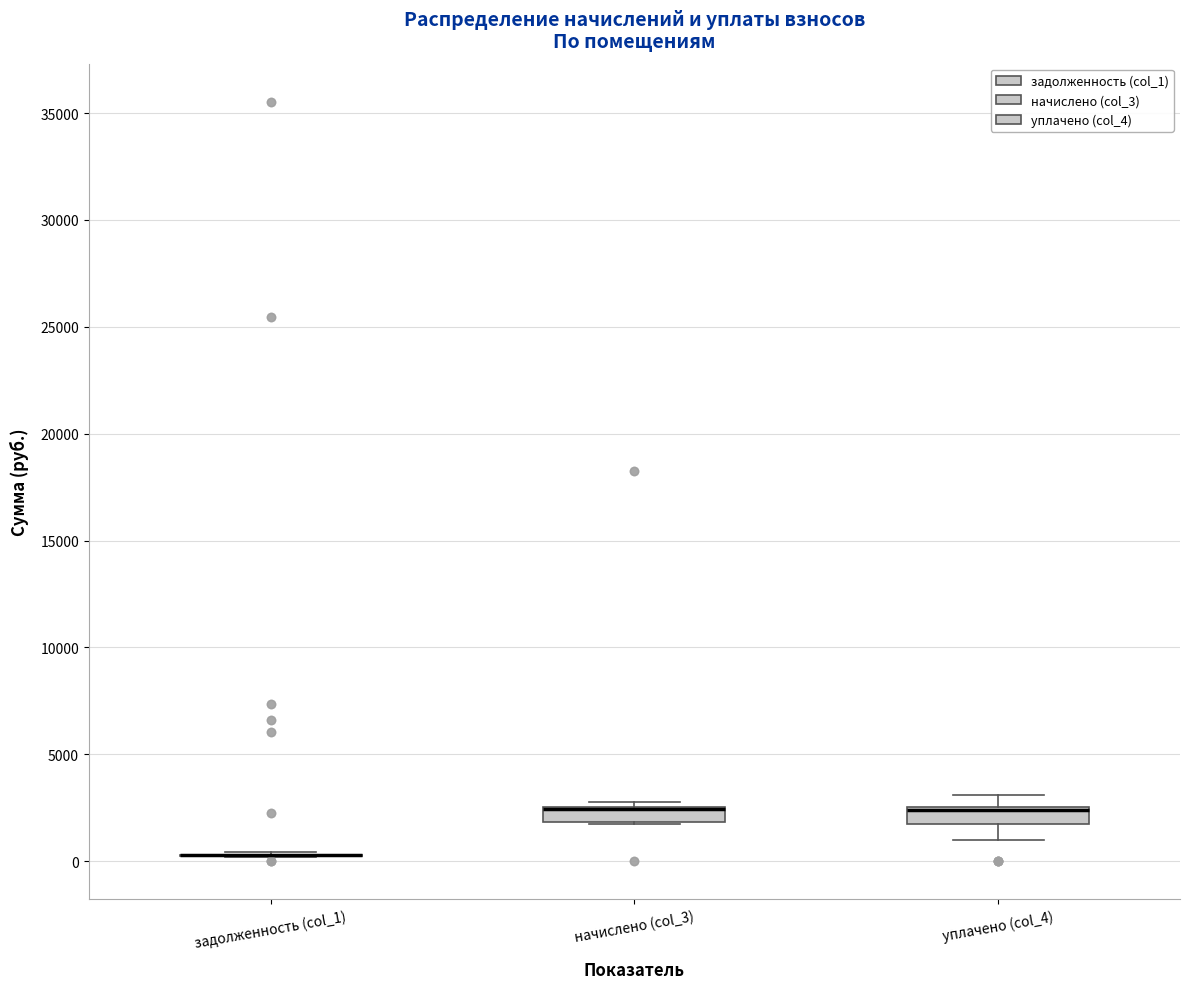

Where is the lower edge of the box for уплачено (col_4) on the y-axis? The values are not printed on the chart, so give them approximately, as read against the axis.

1500